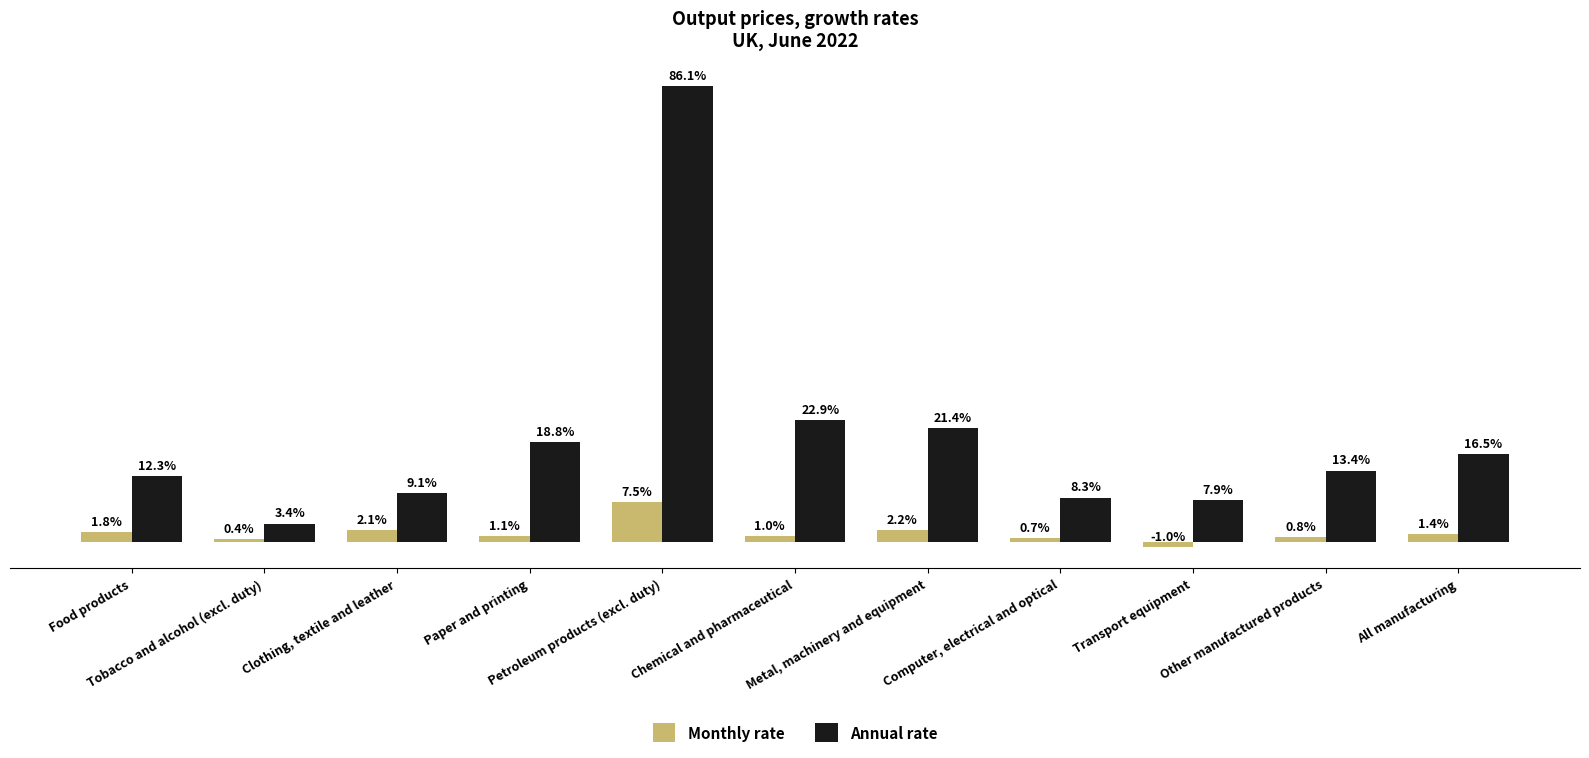

Which series has the widest spread of values?

Annual rate